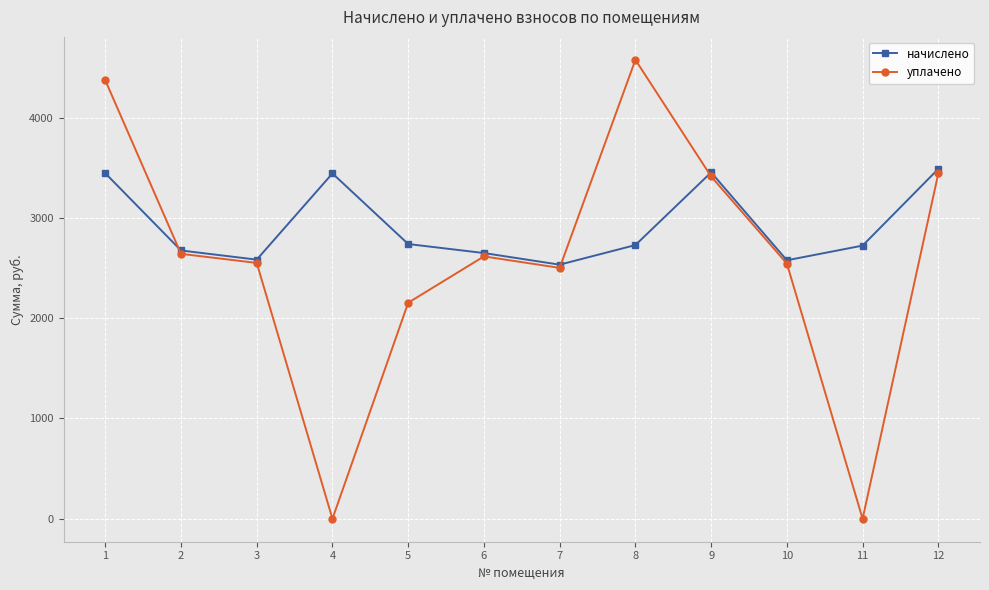

Rank the series by their average value, from highest to lowest.

начислено, уплачено